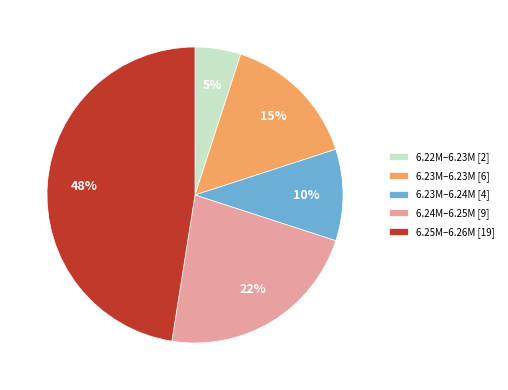

To the nearest percent, what is the difference between the 6.22M–6.23M [2] and 6.23M–6.23M [6] slice percentages?

10%